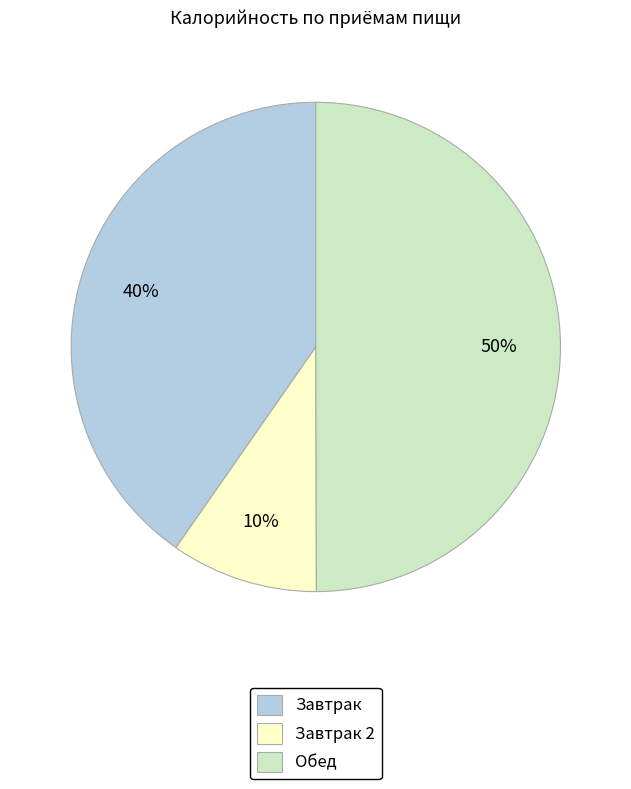

What is the smallest slice in the pie chart?

Завтрак 2